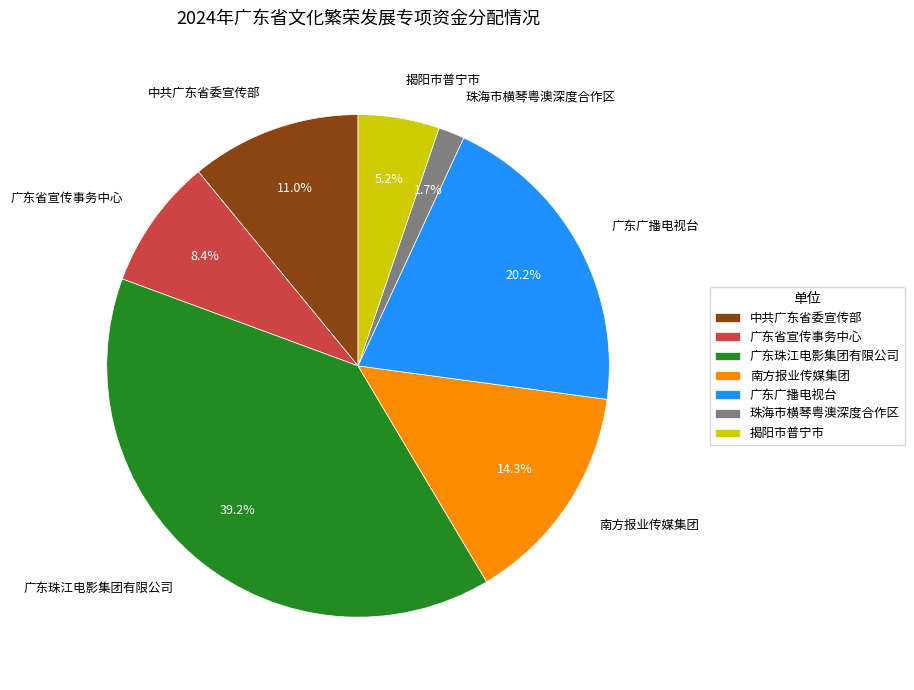

What is the ratio of the value at 中共广东省委宣传部 to the value at 揭阳市普宁市?

2.1